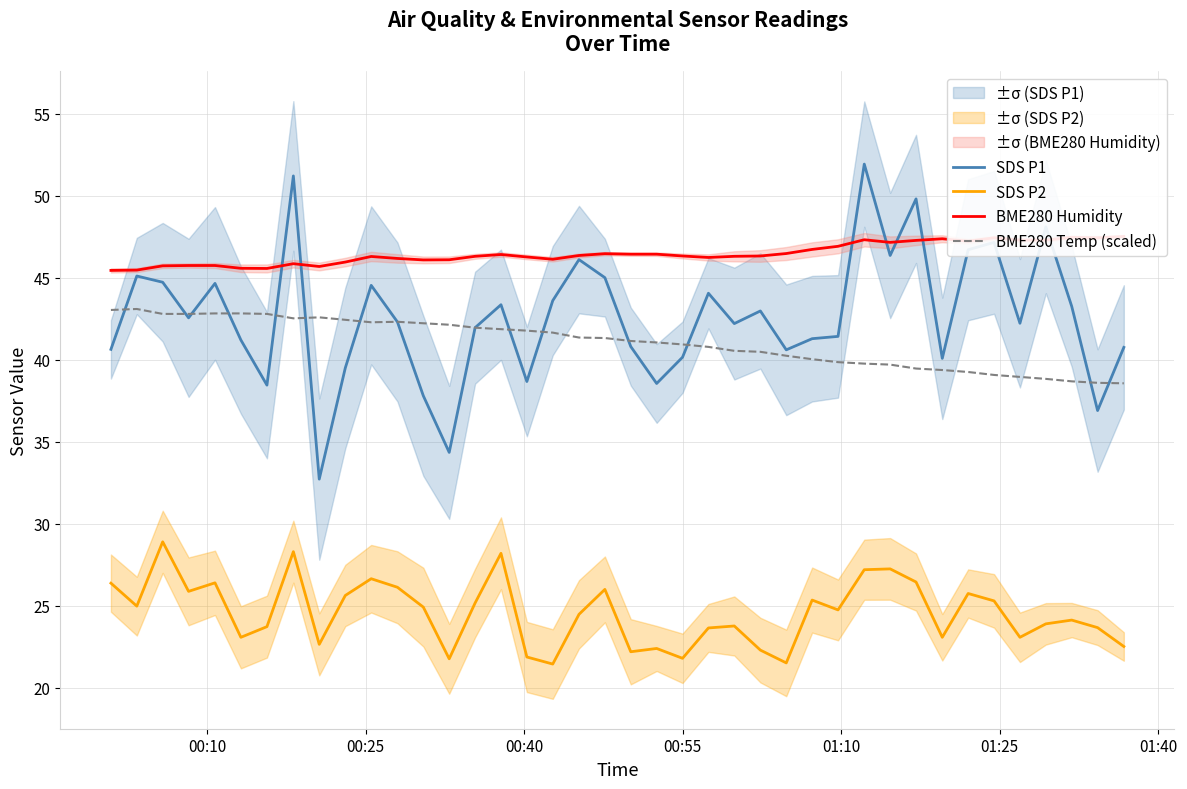

True or false: SDS P2 and BME280 Temp (scaled) intersect in this chart.

False